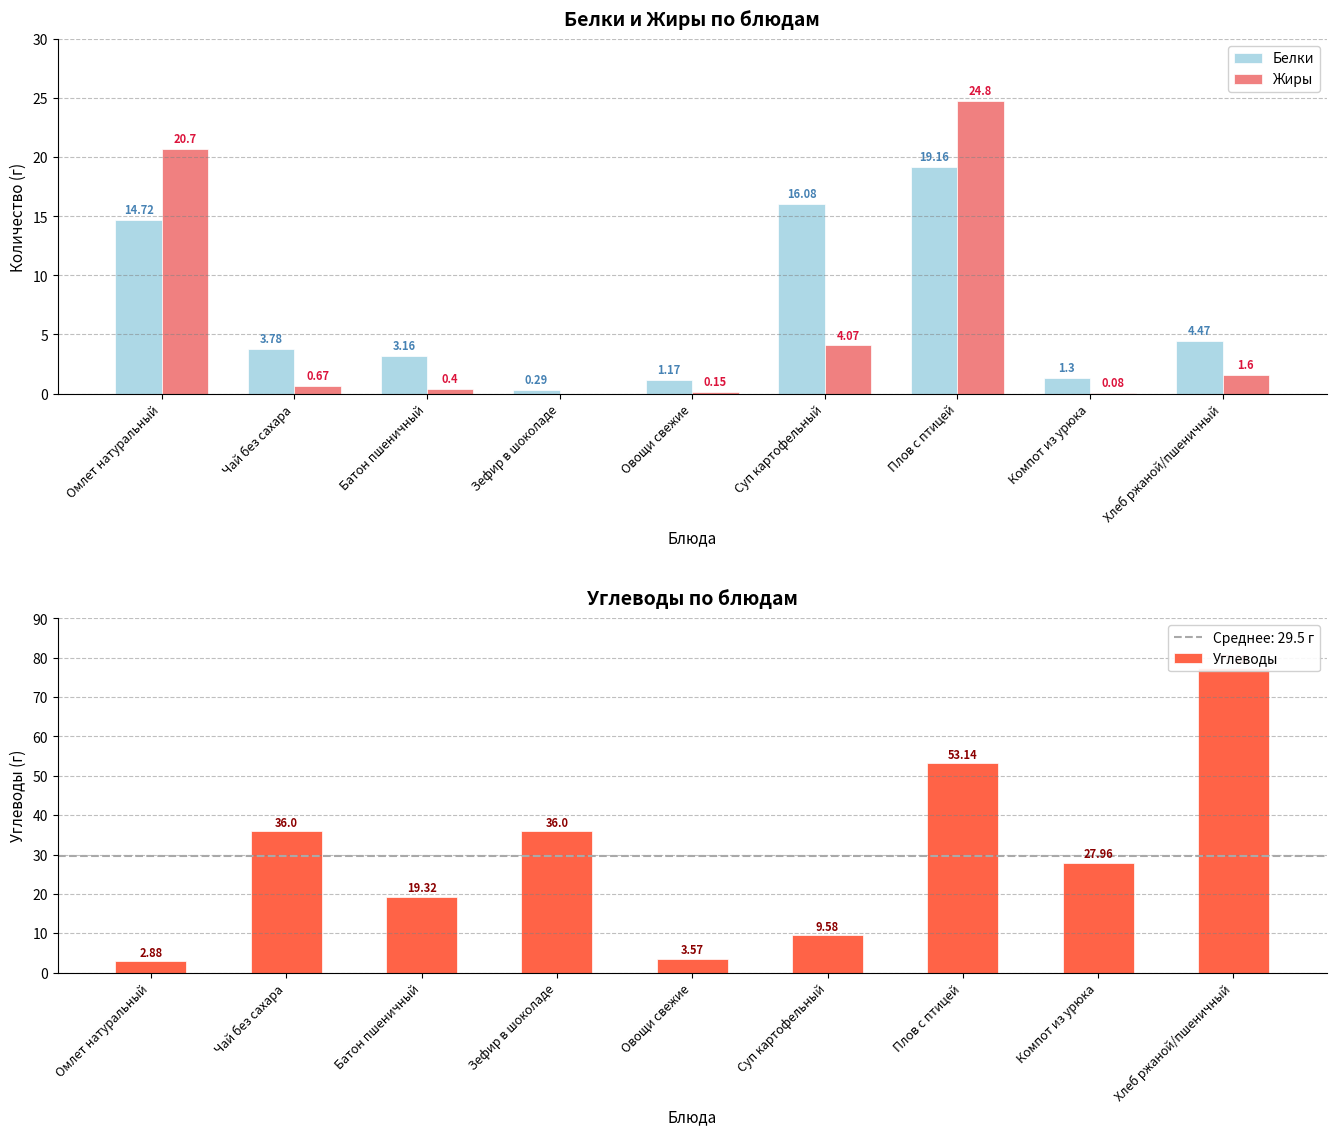

Which series has the largest range (max minus min)?

Углеводы